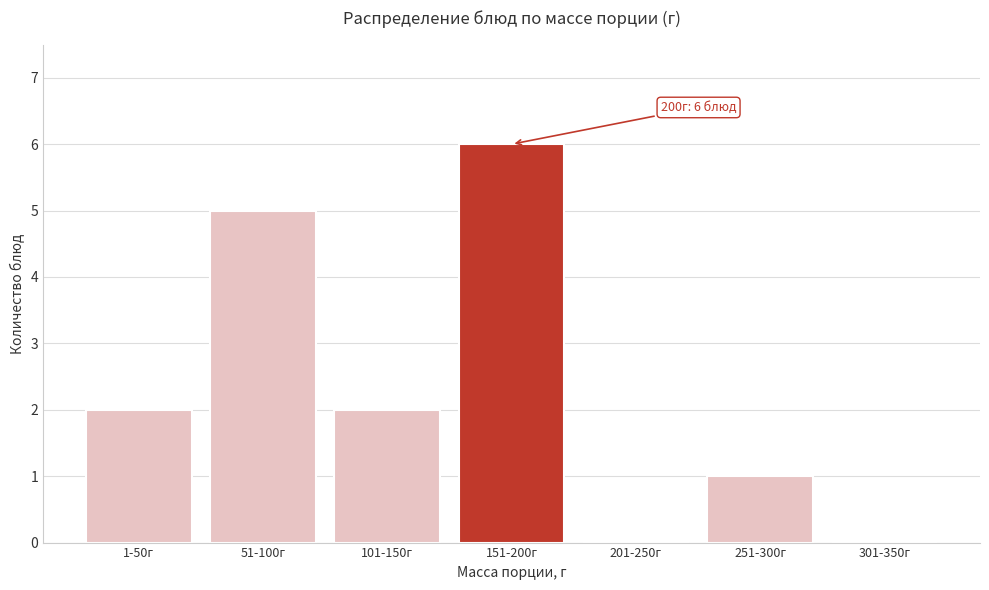

Reading left to right, what are all the values shown in this chart?

1-50г=2	51-100г=5	101-150г=2	151-200г=6	201-250г=0	251-300г=1	301-350г=0